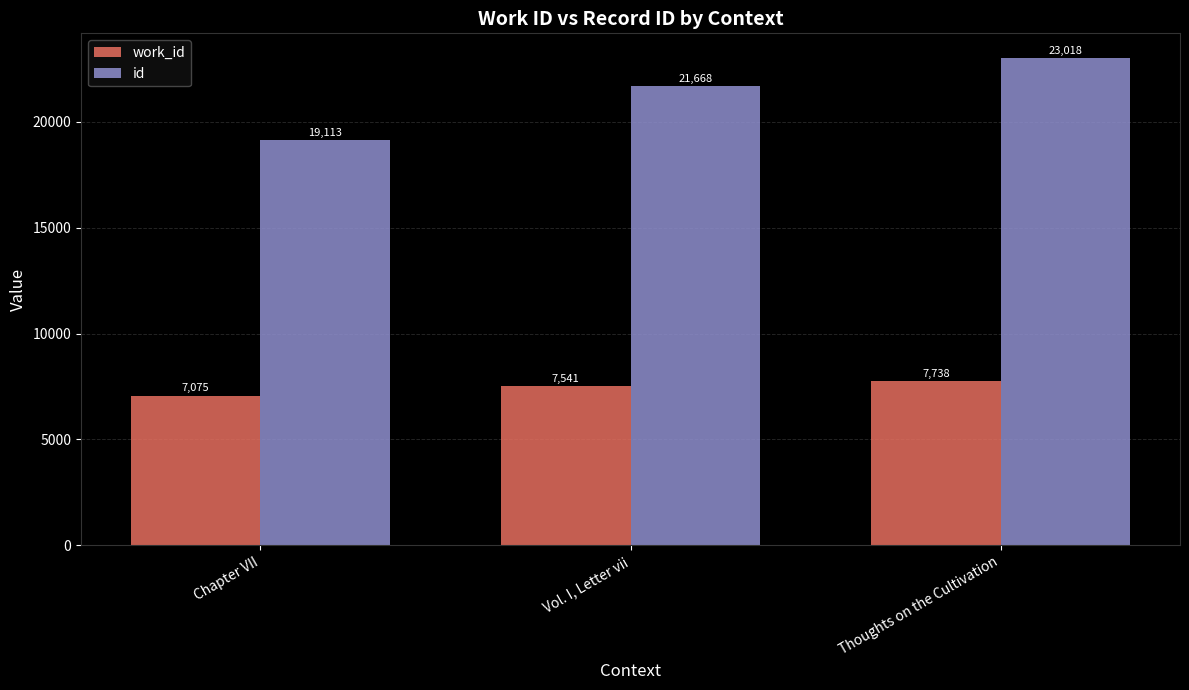

How many bars are there in total?

6